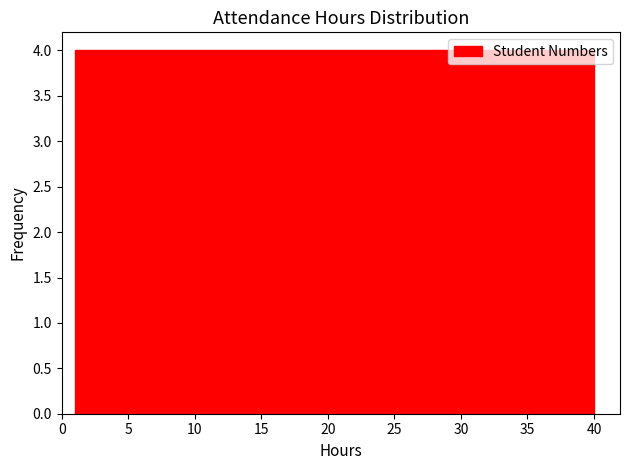

What is the height of the bar covering 1.0 to 4.9 on the x-axis? Neither the bar edges nor the heights are printed on the chart, so give them approximately, as read against the axes.

4